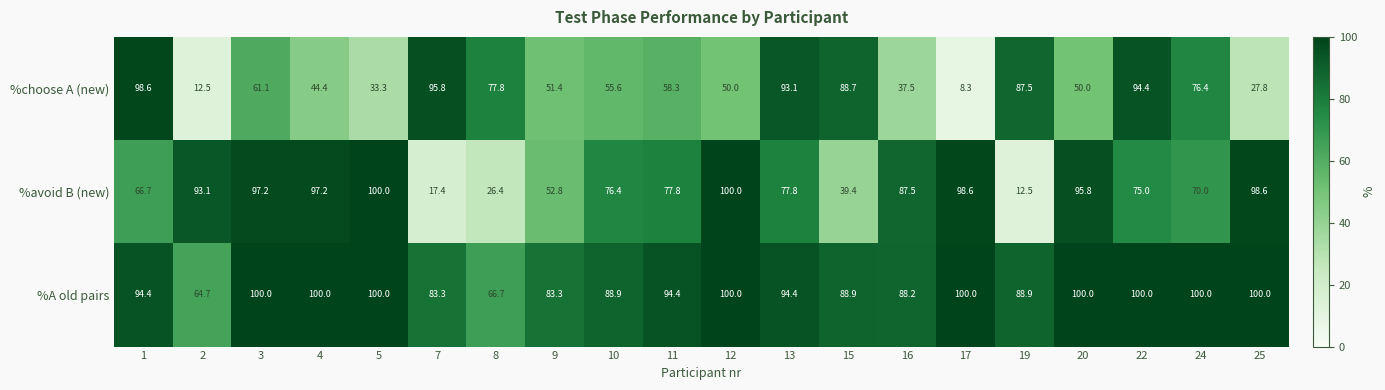

Which category has the lowest value in the %choose A (new) series?

17